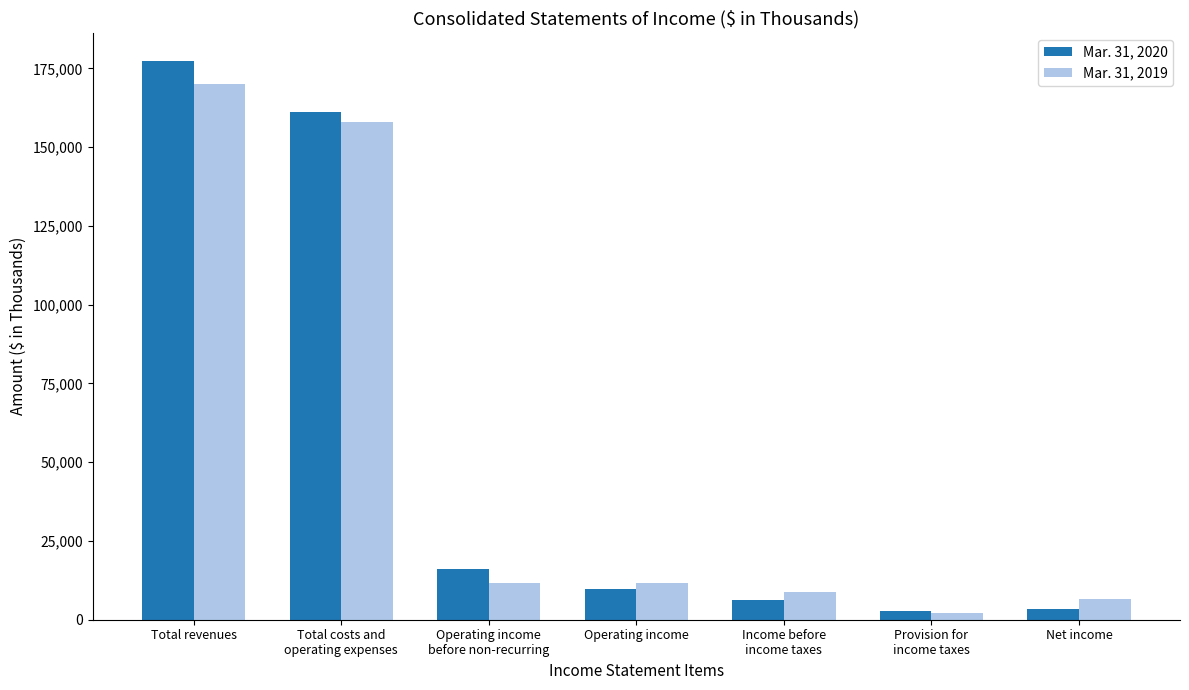

Read the Mar. 31, 2020 value at Total costs and
operating expenses.

161256